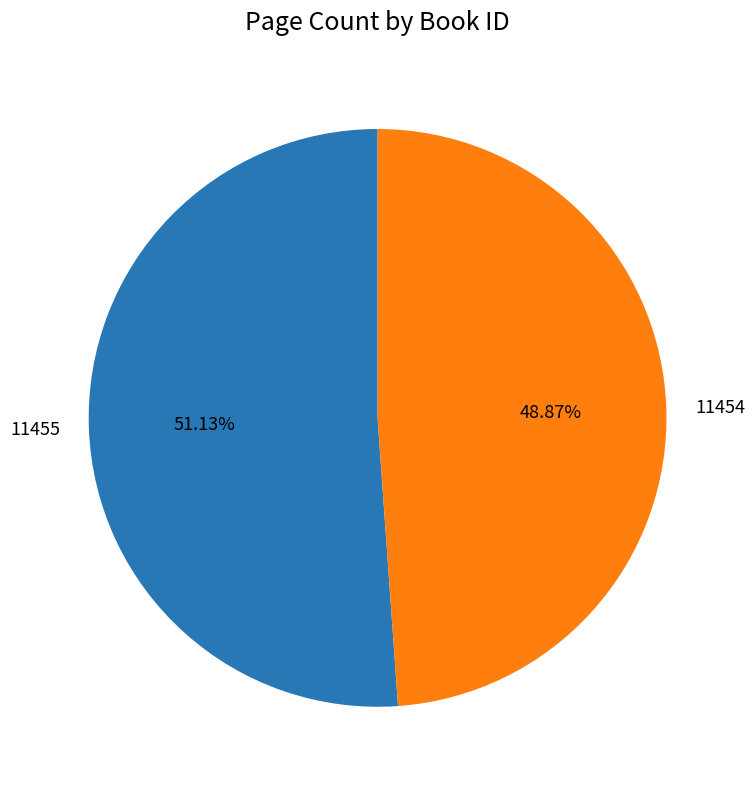

Which category has the biggest portion of the pie?

11455